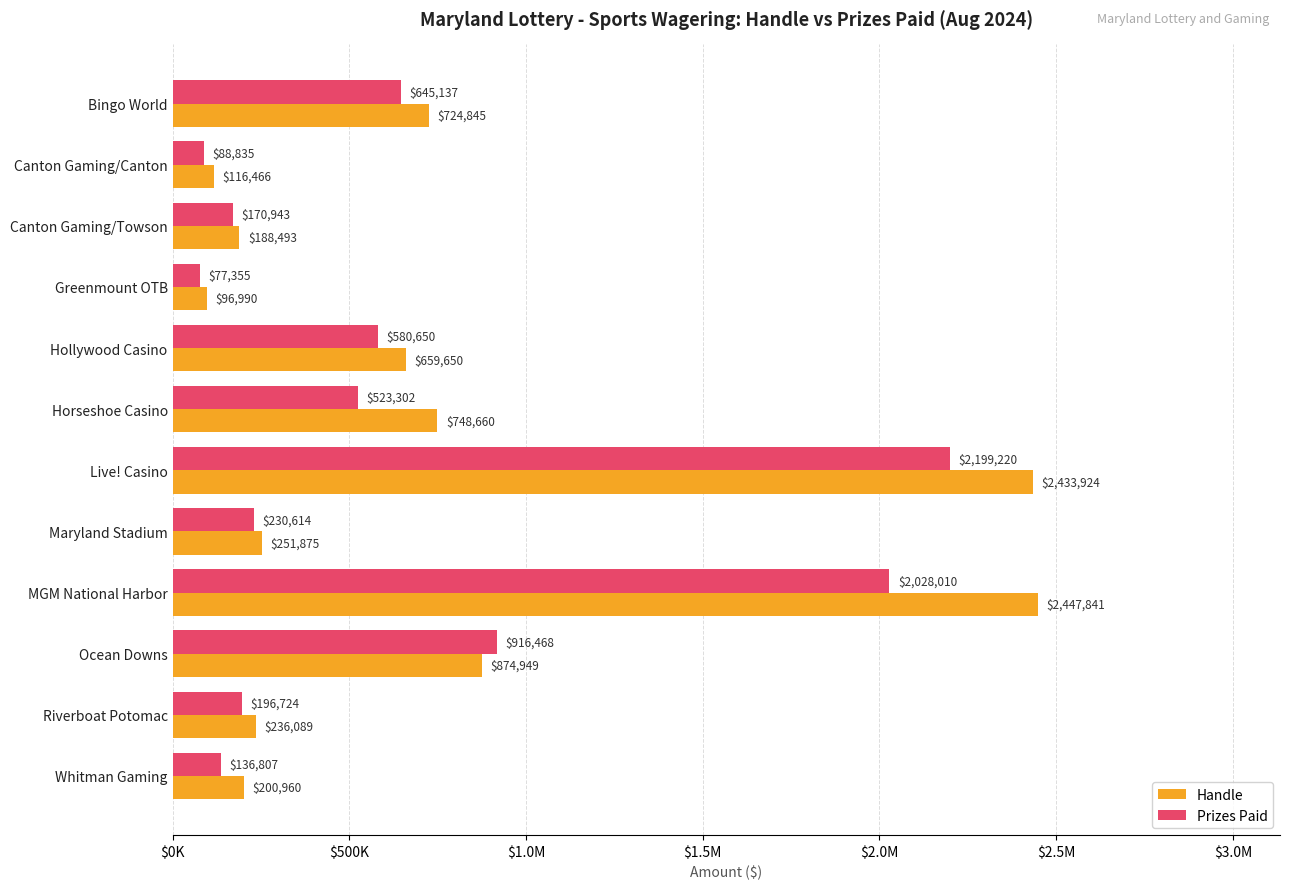

What are all the series names shown in the legend?

Handle, Prizes Paid